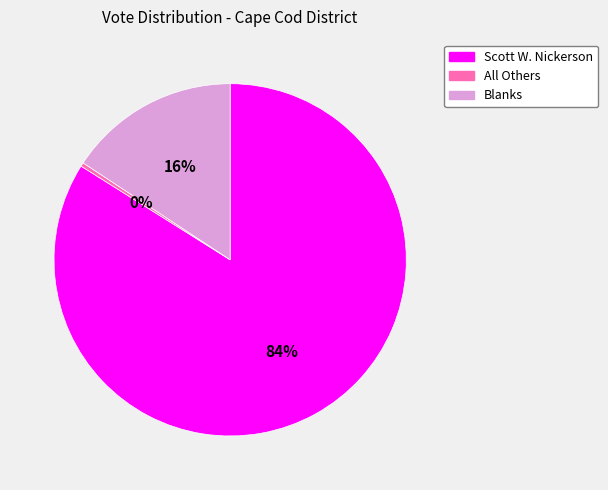

To the nearest percent, what is the difference between the largest and smallest slice percentages?

84%